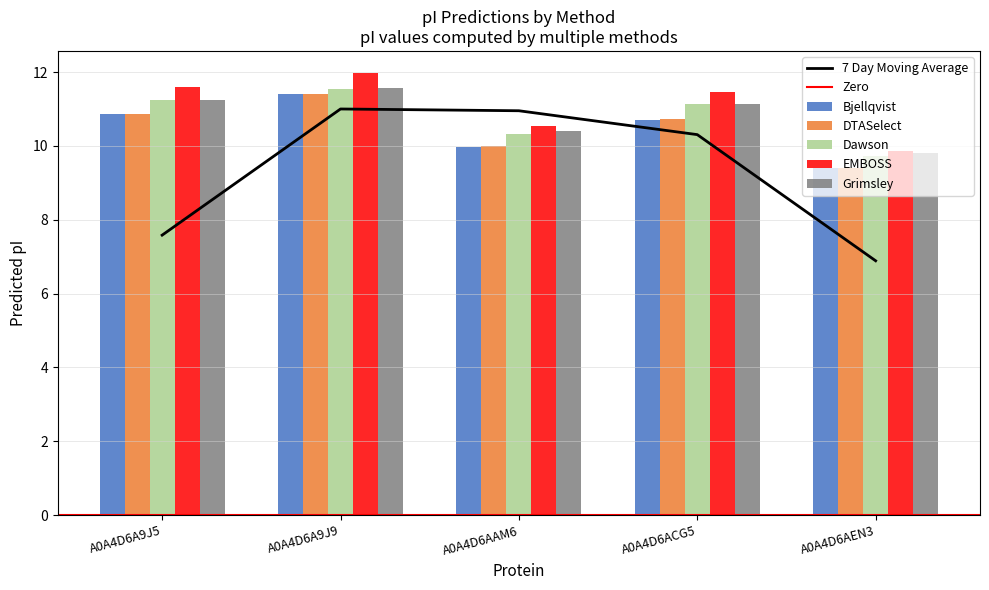

Reading left to right, transcribe all the data shown in this chart.

Bjellqvist: 10.9	11.4	10.0	10.7	9.4
DTASelect: 10.9	11.4	10.0	10.7	9.4
Dawson: 11.2	11.5	10.3	11.1	9.7
EMBOSS: 11.6	12.0	10.5	11.5	9.9
Grimsley: 11.3	11.6	10.4	11.1	9.8